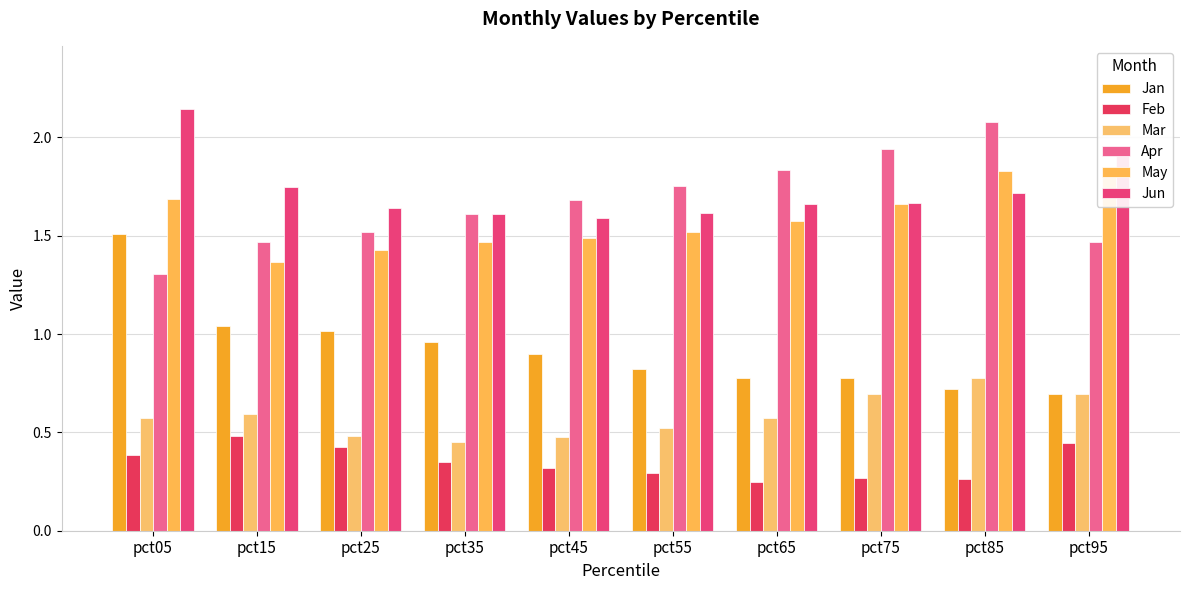

Reading right to left, transcribe all the data shown in this chart.

Jan: pct95=0.7	pct85=0.7	pct75=0.8	pct65=0.8	pct55=0.8	pct45=0.9	pct35=1.0	pct25=1.0	pct15=1.0	pct05=1.5
Feb: pct95=0.4	pct85=0.3	pct75=0.3	pct65=0.2	pct55=0.3	pct45=0.3	pct35=0.4	pct25=0.4	pct15=0.5	pct05=0.4
Mar: pct95=0.7	pct85=0.8	pct75=0.7	pct65=0.6	pct55=0.5	pct45=0.5	pct35=0.5	pct25=0.5	pct15=0.6	pct05=0.6
Apr: pct95=1.5	pct85=2.1	pct75=1.9	pct65=1.8	pct55=1.8	pct45=1.7	pct35=1.6	pct25=1.5	pct15=1.5	pct05=1.3
May: pct95=1.8	pct85=1.8	pct75=1.7	pct65=1.6	pct55=1.5	pct45=1.5	pct35=1.5	pct25=1.4	pct15=1.4	pct05=1.7
Jun: pct95=1.9	pct85=1.7	pct75=1.7	pct65=1.7	pct55=1.6	pct45=1.6	pct35=1.6	pct25=1.6	pct15=1.7	pct05=2.1